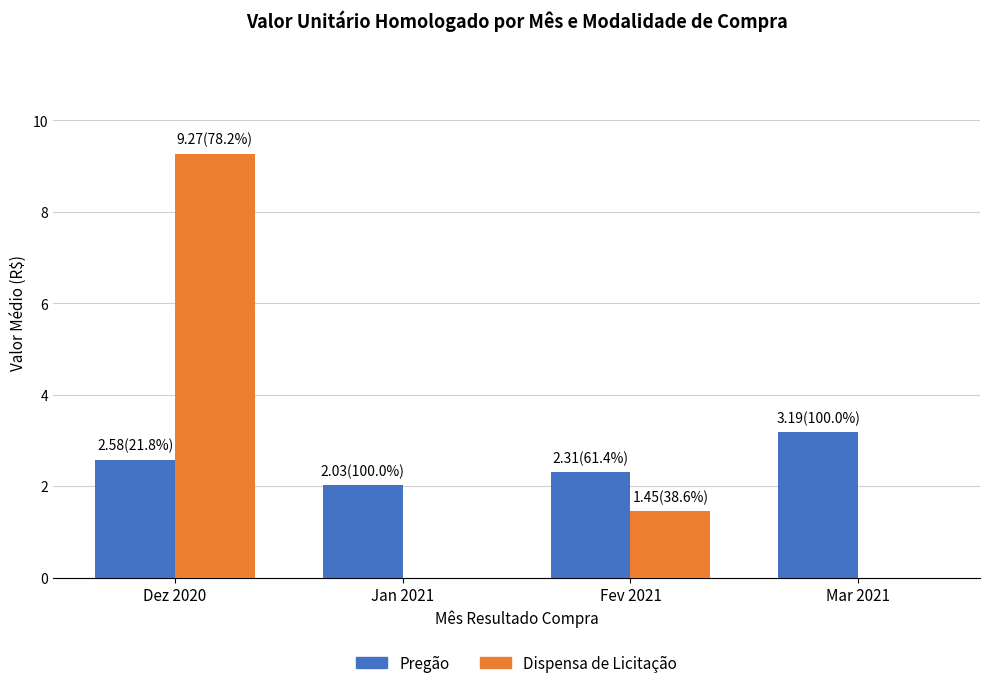

The value of Dispensa de Licitação at Dez 2020 is 16.4. True or false?

False